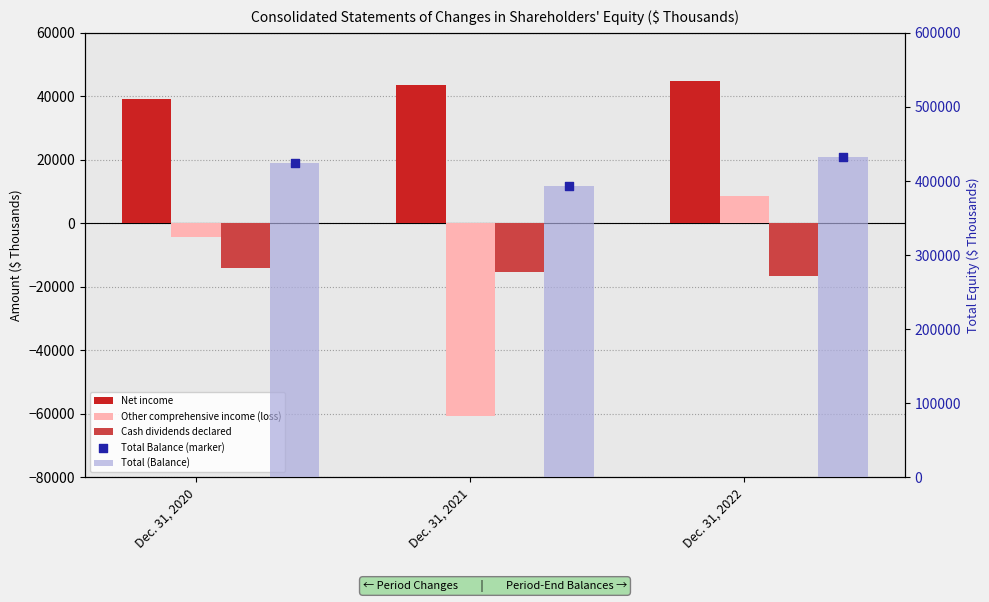

Which series contains the highest Y value?

Total (Balance)